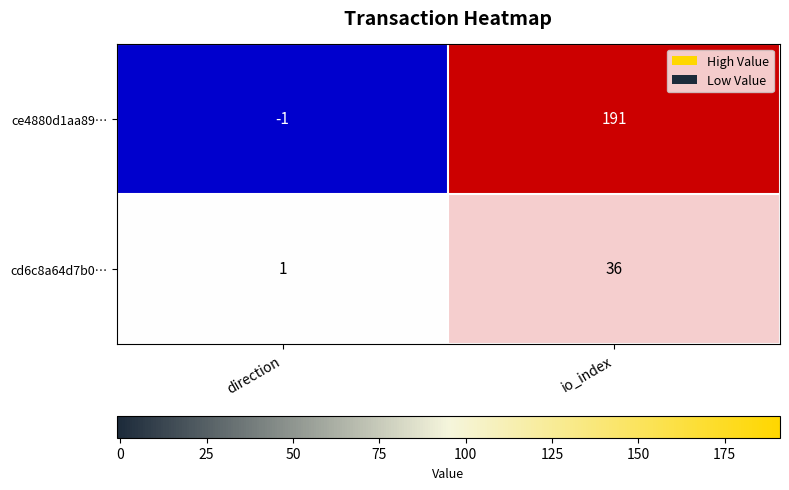

Between direction and io_index, which series saw the biggest shift?

ce4880d1aa89…